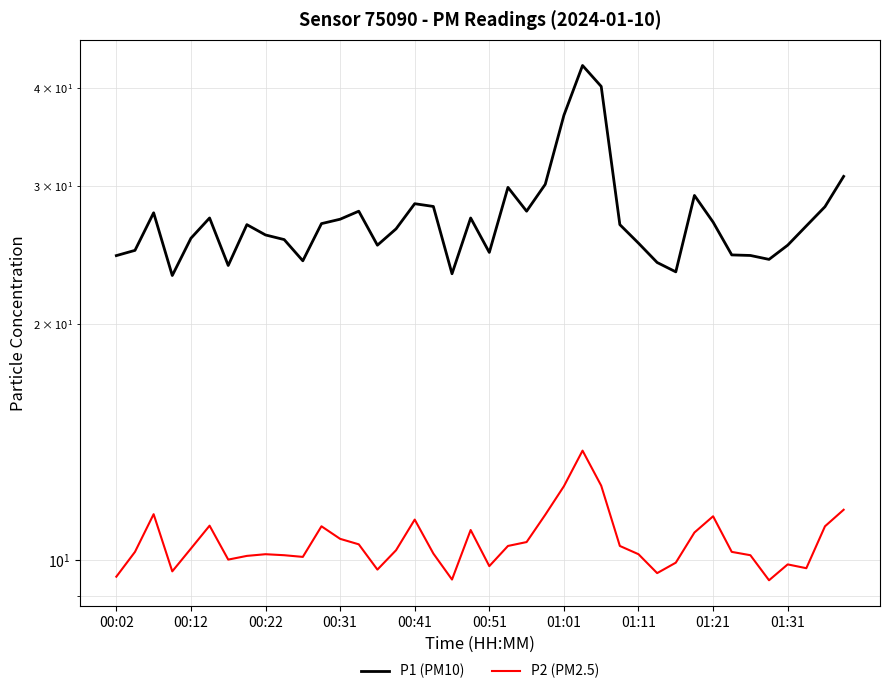

How many data points in P1 (PM10) are above 26?

22